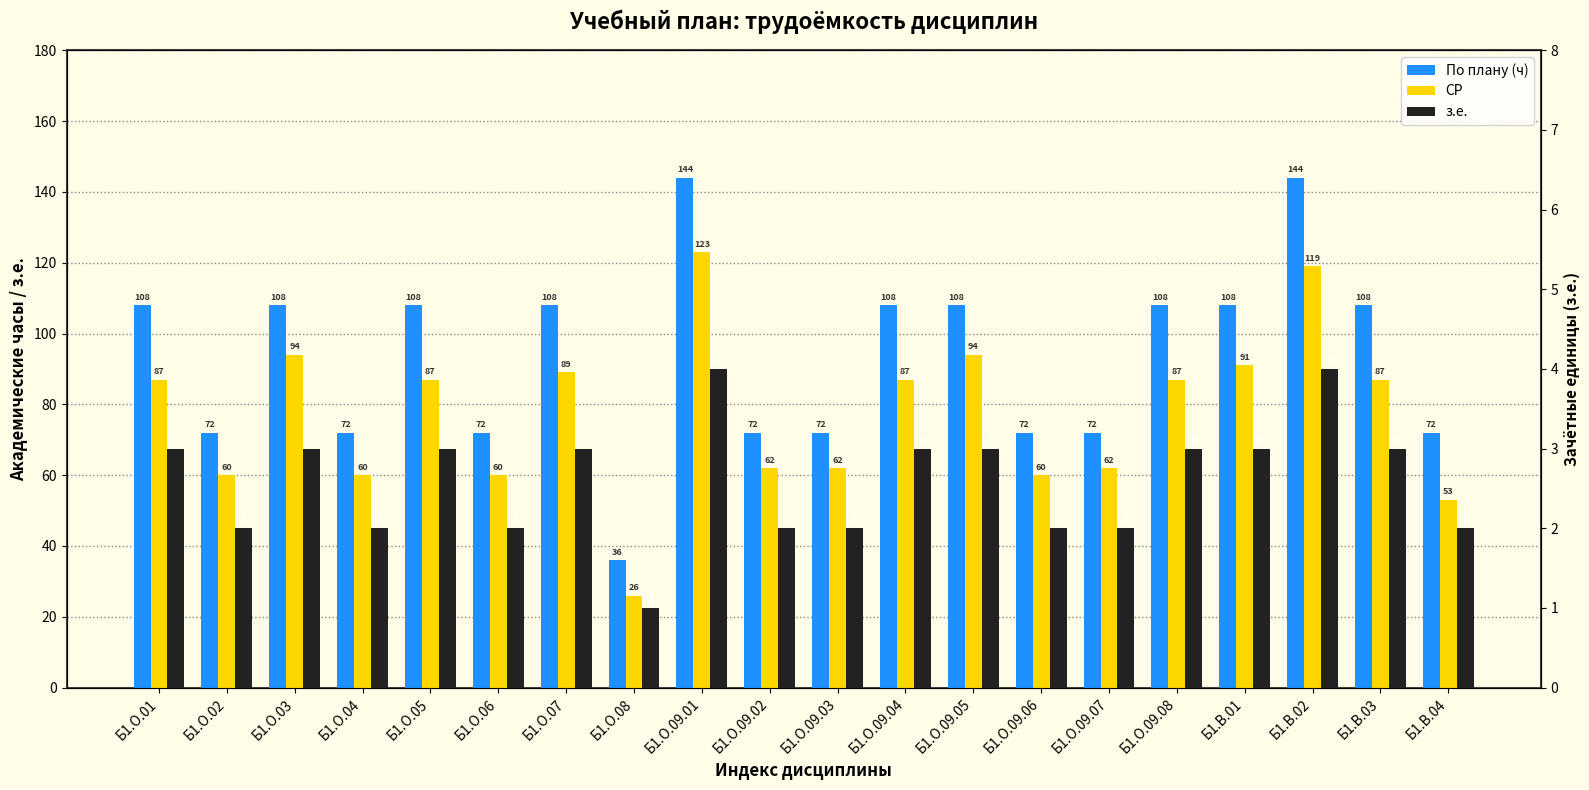

Which series has the widest spread of values?

По плану (ч)